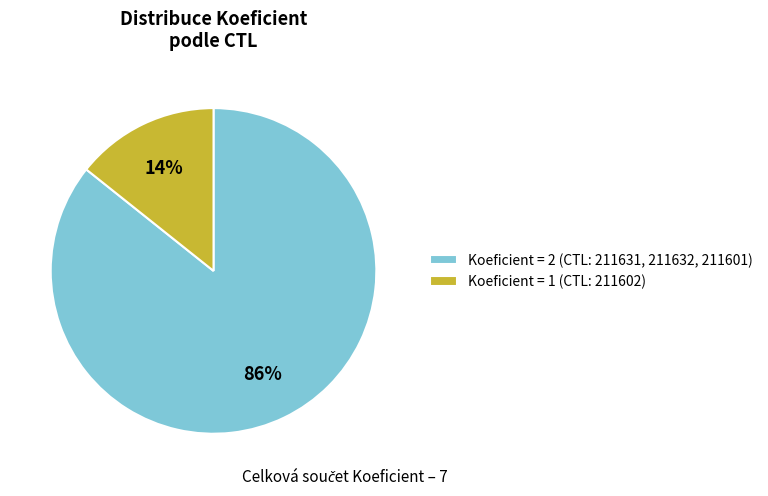

Is it true that Koeficient = 1 (CTL: 211602) is 14% of the pie?

True